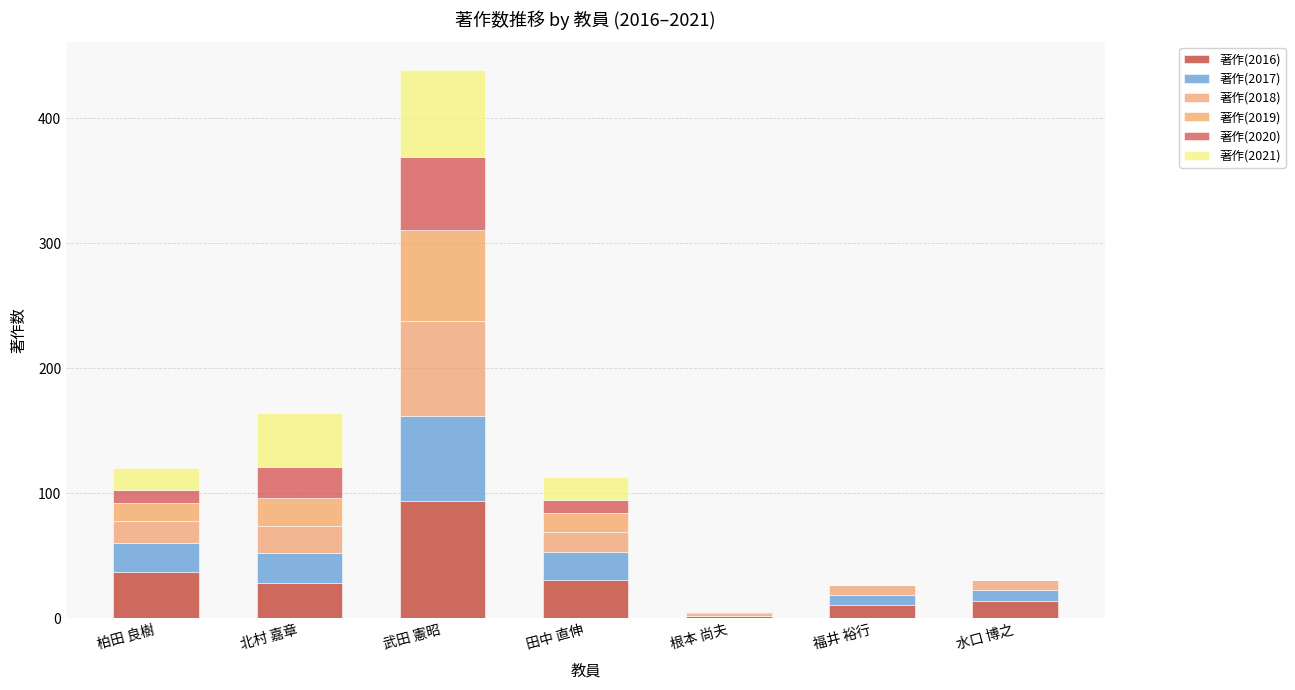

Which has a higher value, 柏田 良樹 or 水口 博之?

柏田 良樹